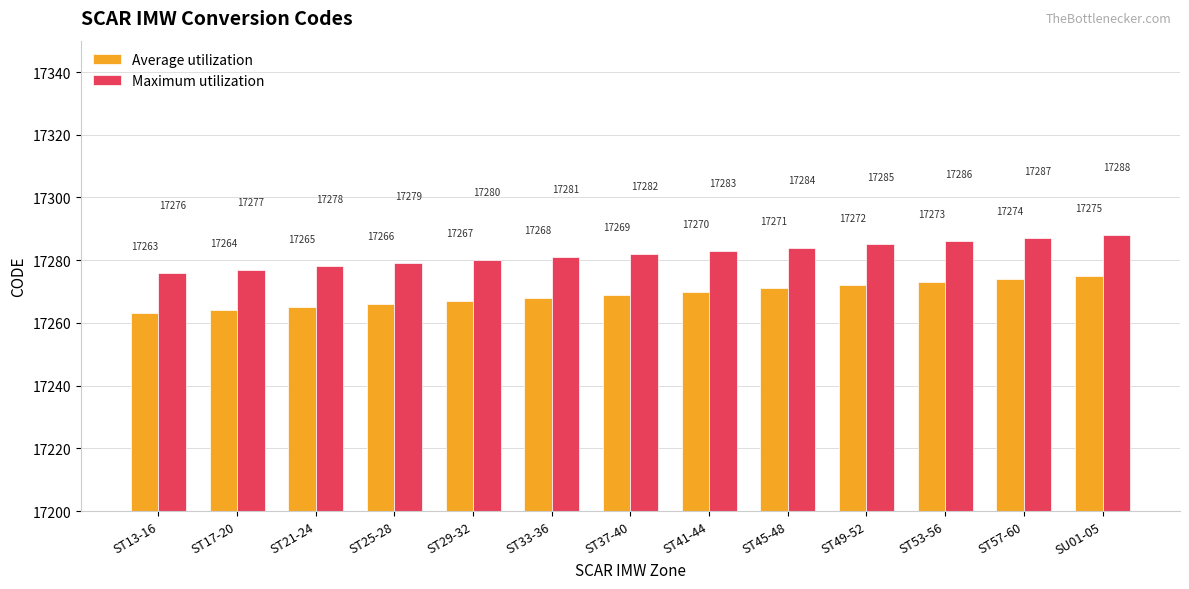

The Maximum utilization series shows 17280 at ST29-32. True or false?

True